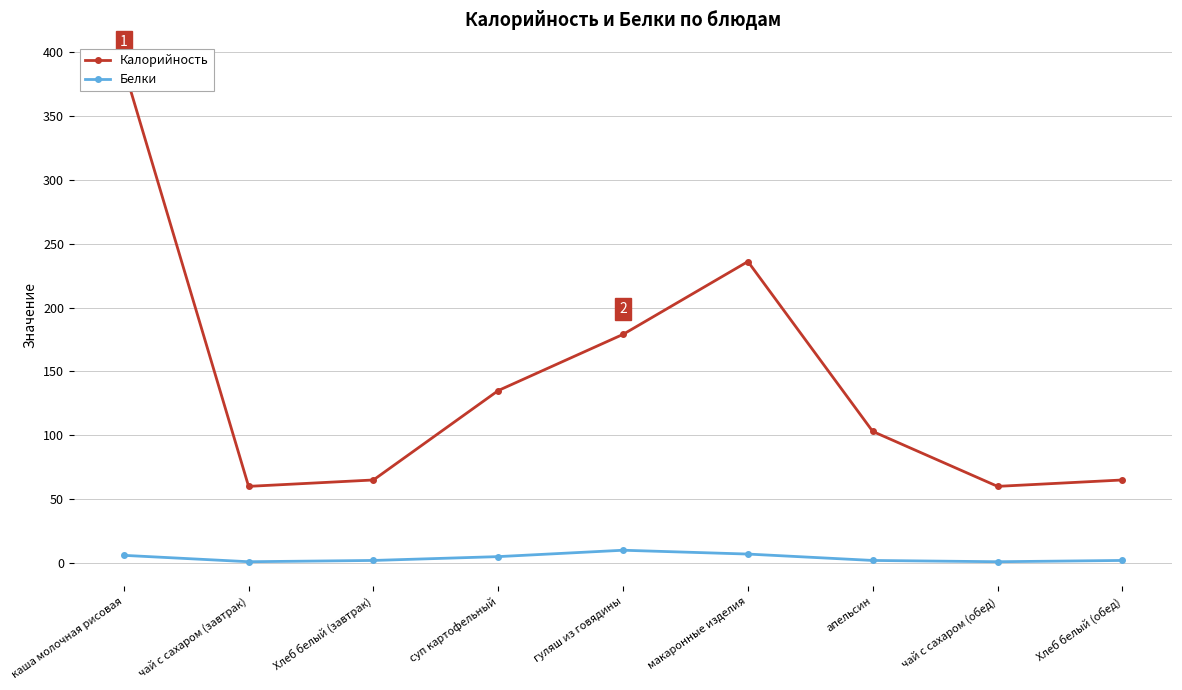

Is the value of Калорийность at макаронные изделия greater than the value of Белки at суп картофельный?

Yes